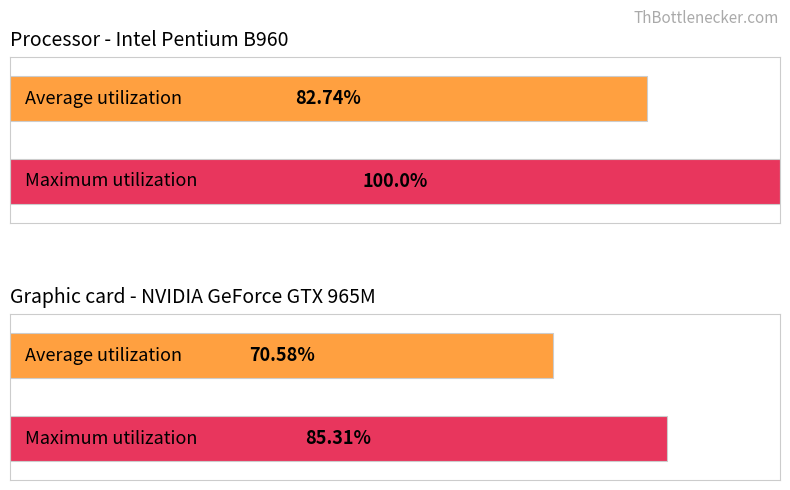

True or false: Maximum utilization has a value of 43.8 at Массив Б.

False